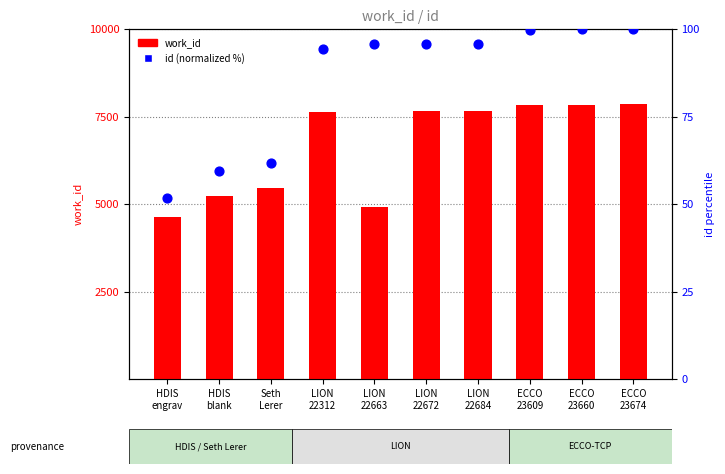

What are all the series names shown in the legend?

work_id, id (normalized %)